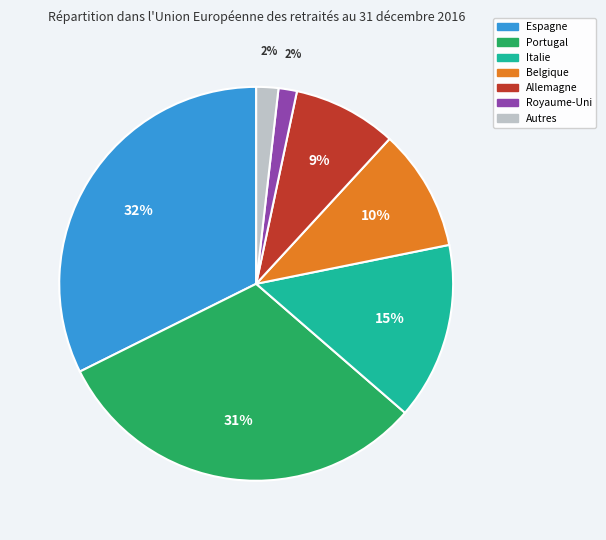

Combined, do Allemagne and Espagne account for over 50%?

No